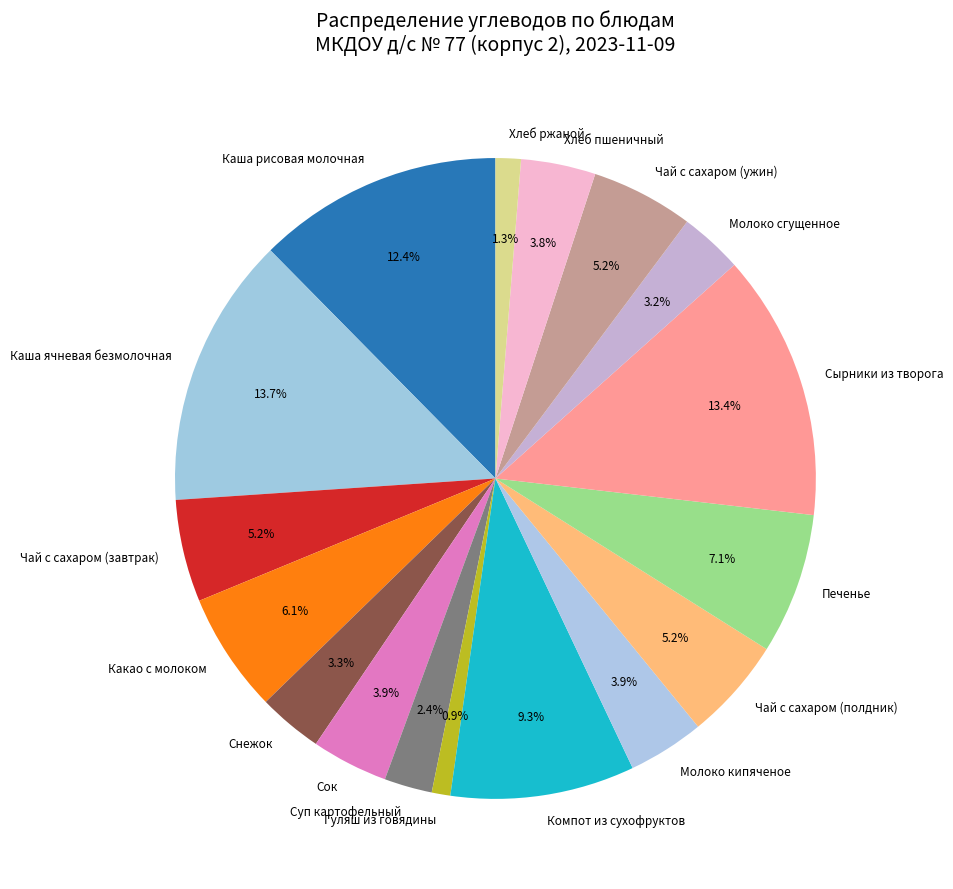

Which has a higher value, Гуляш из говядины or Чай с сахаром (ужин)?

Чай с сахаром (ужин)